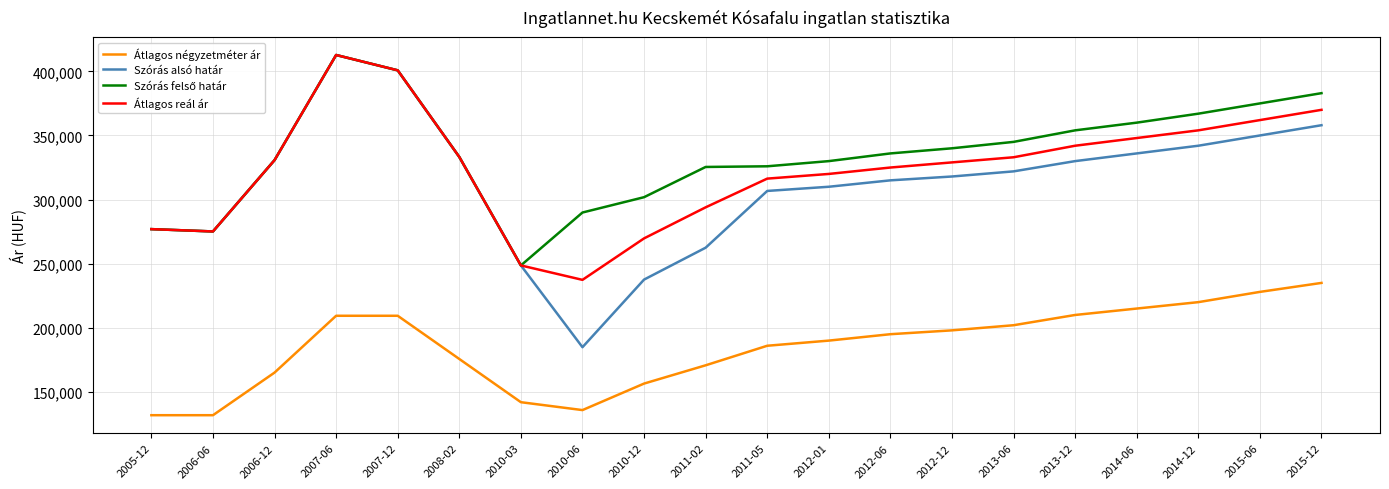

Which category has the highest value in the Átlagos reál ár series?

2007-06